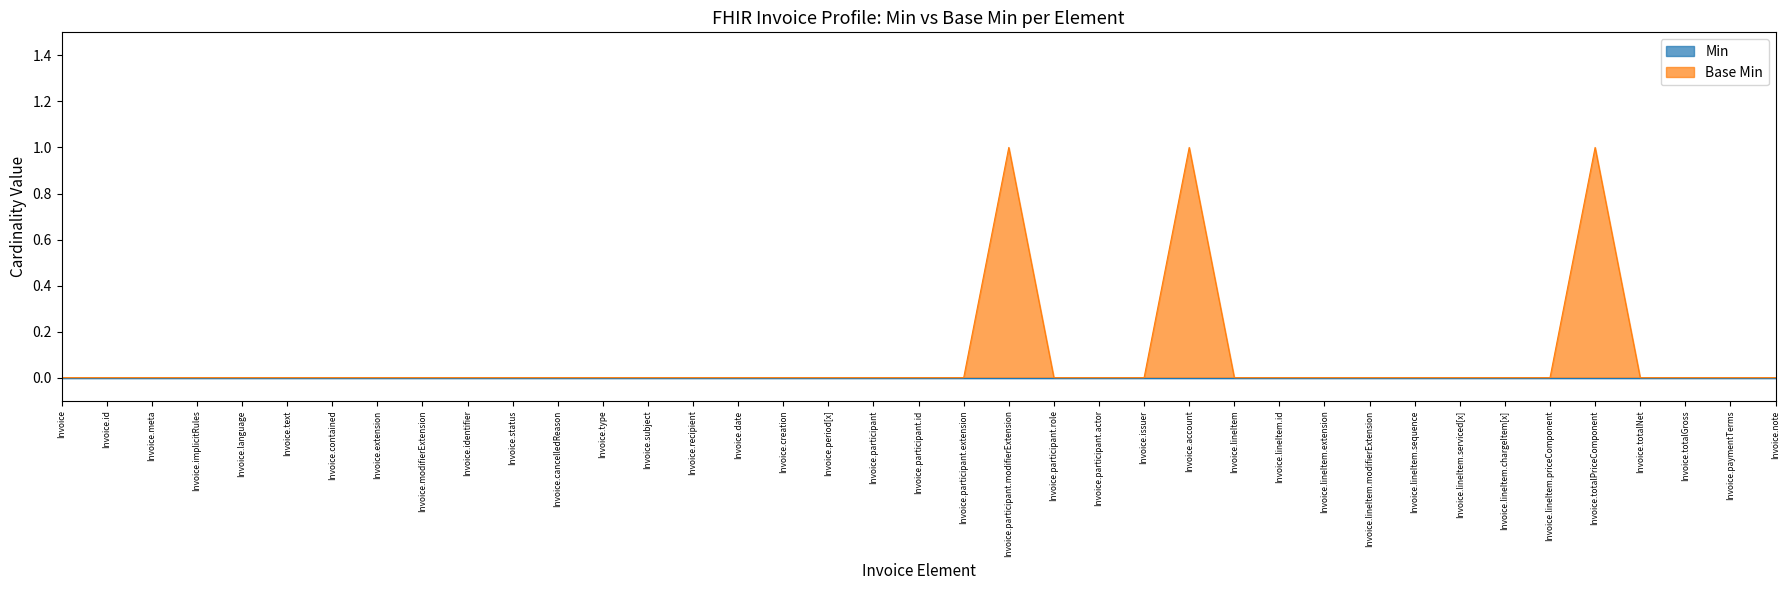

How many values are above zero?

3